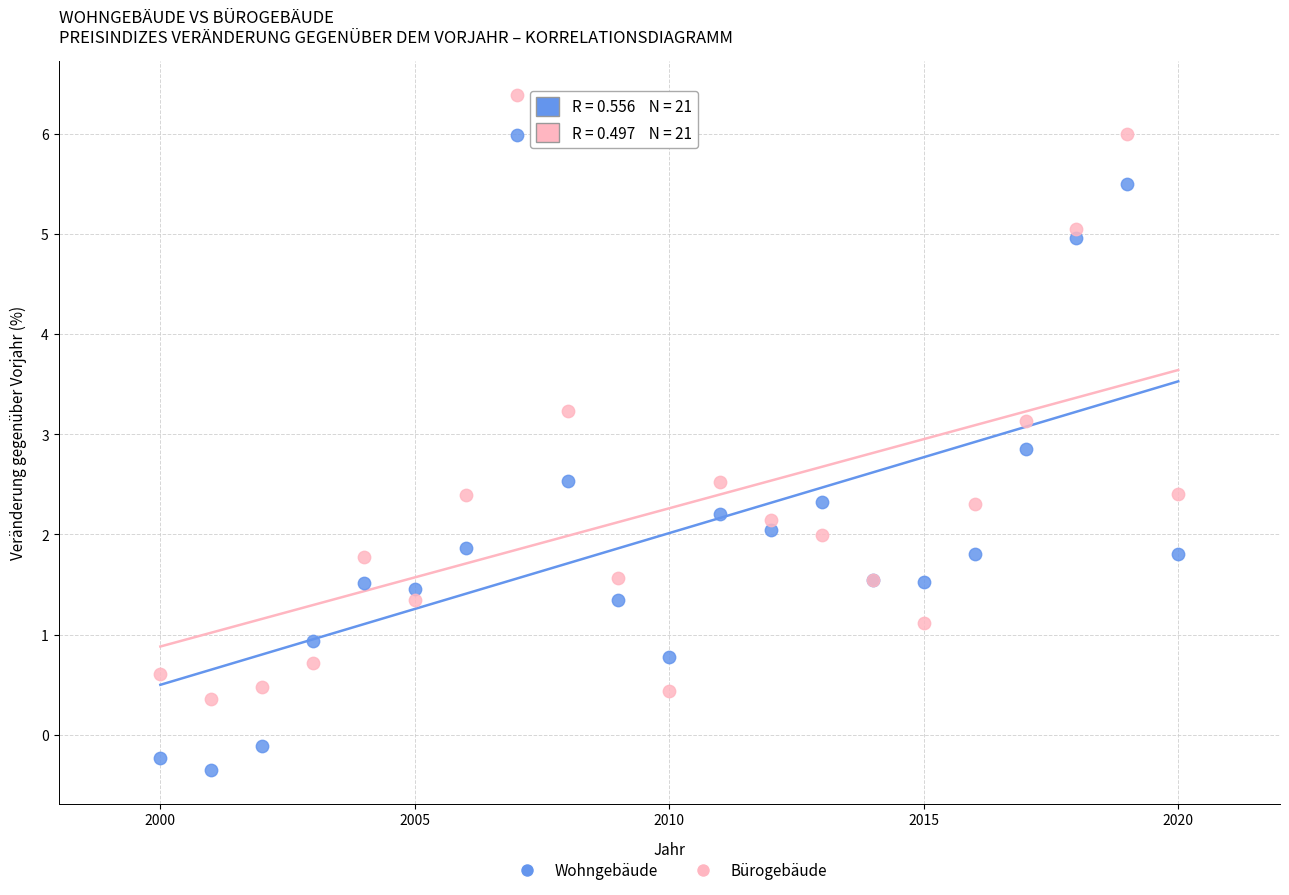

What are all the series names shown in the legend?

Wohngebäude, Bürogebäude